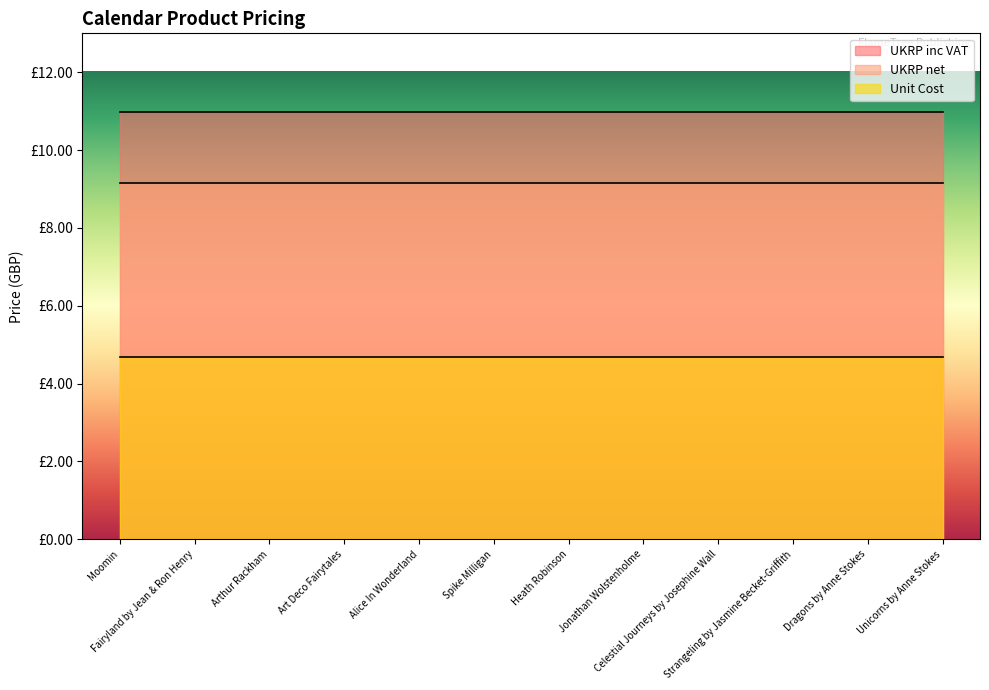

Reading left to right, transcribe all the data shown in this chart.

UKRP inc VAT: Moomin=11.0	Fairyland by Jean & Ron Henry=11.0	Arthur Rackham=11.0	Art Deco Fairytales=11.0	Alice In Wonderland=11.0	Spike Milligan=11.0	Heath Robinson=11.0	Jonathan Wolstenholme=11.0	Celestial Journeys by Josephine Wall=11.0	Strangeling by Jasmine Becket-Griffith=11.0	Dragons by Anne Stokes=11.0	Unicorns by Anne Stokes=11.0
UKRP net: Moomin=9.2	Fairyland by Jean & Ron Henry=9.2	Arthur Rackham=9.2	Art Deco Fairytales=9.2	Alice In Wonderland=9.2	Spike Milligan=9.2	Heath Robinson=9.2	Jonathan Wolstenholme=9.2	Celestial Journeys by Josephine Wall=9.2	Strangeling by Jasmine Becket-Griffith=9.2	Dragons by Anne Stokes=9.2	Unicorns by Anne Stokes=9.2
Unit Cost: Moomin=4.7	Fairyland by Jean & Ron Henry=4.7	Arthur Rackham=4.7	Art Deco Fairytales=4.7	Alice In Wonderland=4.7	Spike Milligan=4.7	Heath Robinson=4.7	Jonathan Wolstenholme=4.7	Celestial Journeys by Josephine Wall=4.7	Strangeling by Jasmine Becket-Griffith=4.7	Dragons by Anne Stokes=4.7	Unicorns by Anne Stokes=4.7